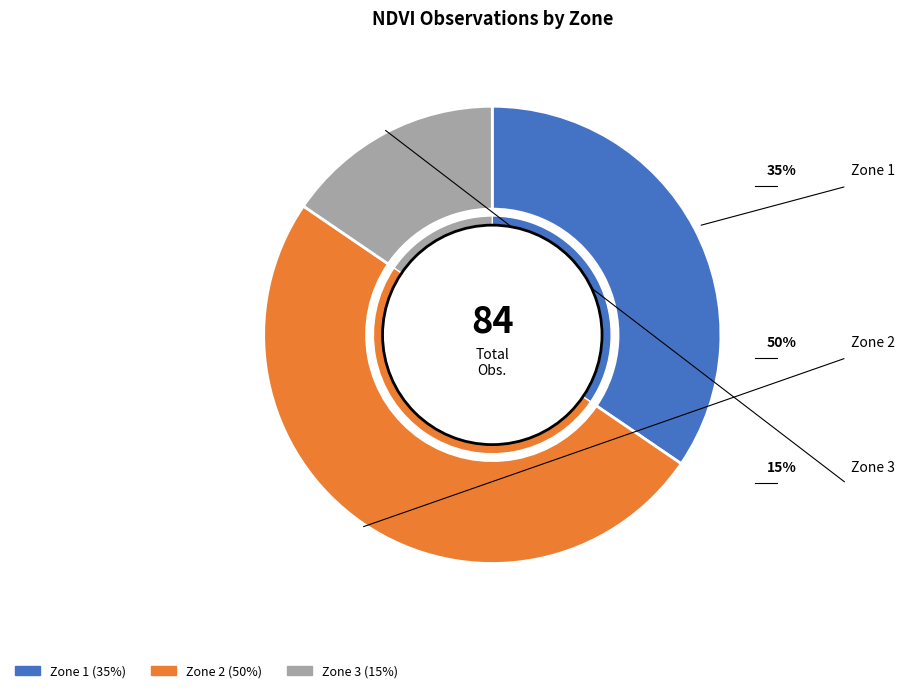

Count the number of slices in the pie.

3